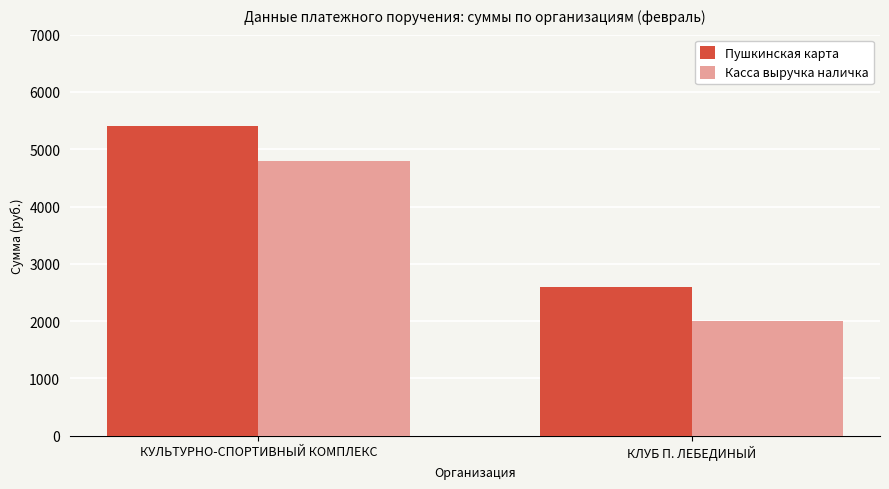

What is the sum of all Касса выручка наличка values?

6800